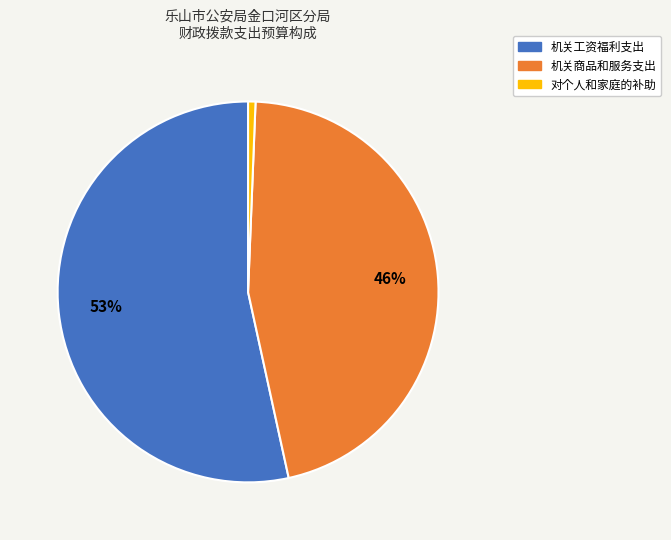

How many slices are in this pie chart?

3